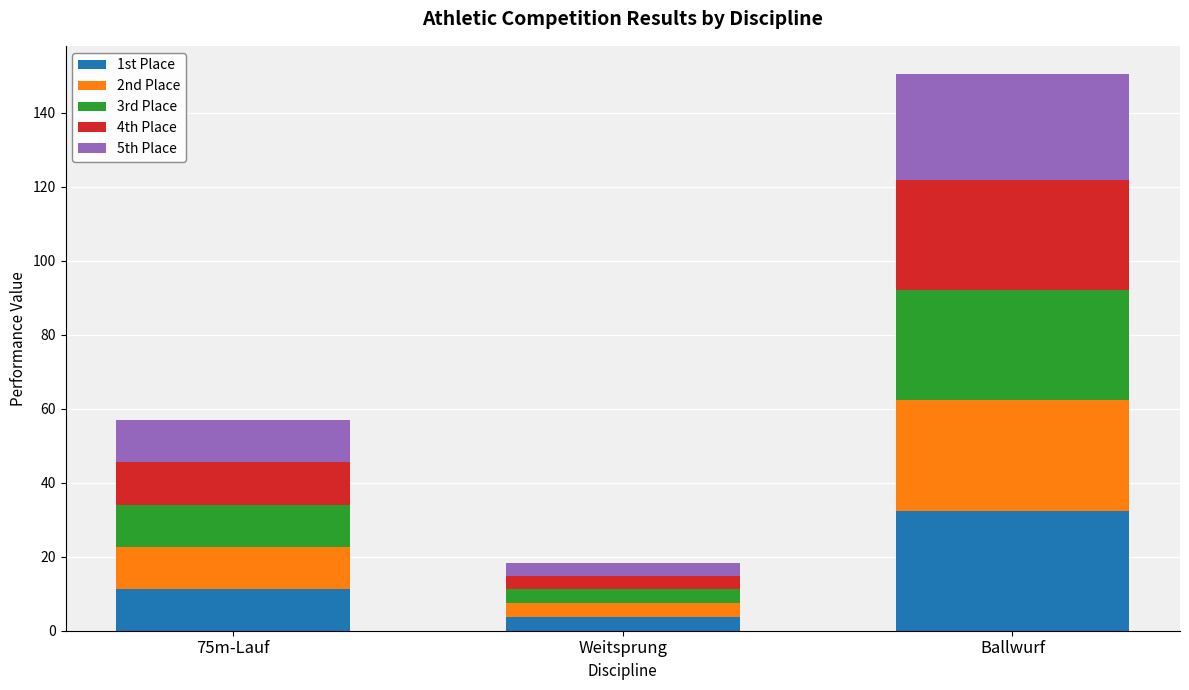

How many bars are there in total?

3